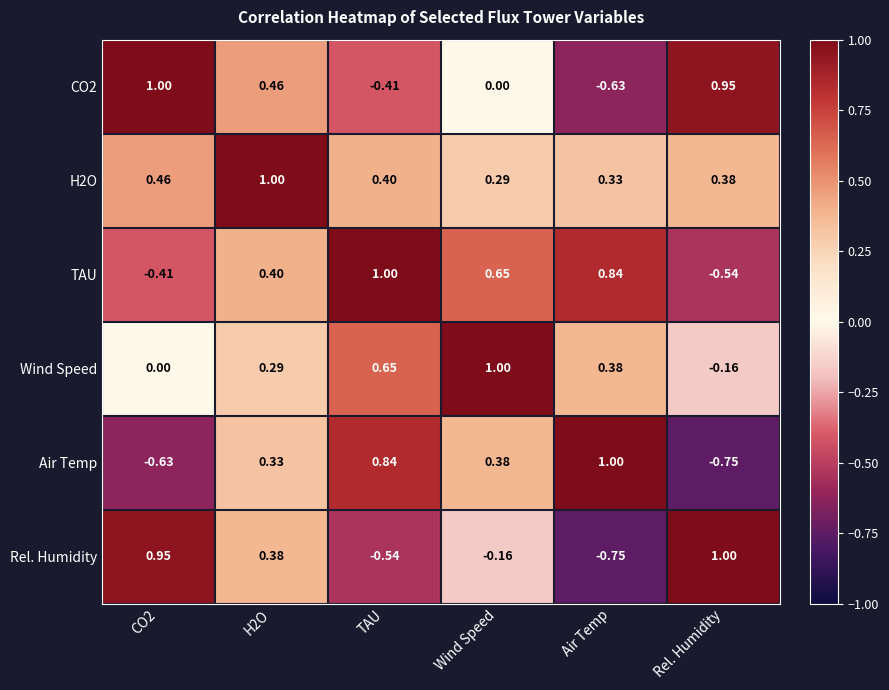

Is the value of H2O at Rel. Humidity greater than the value of CO2 at TAU?

Yes